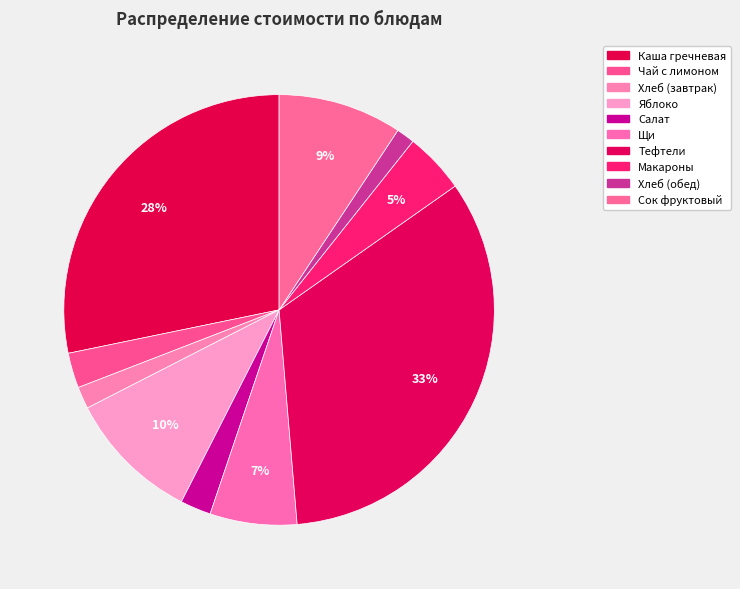

Count the number of slices in the pie.

10